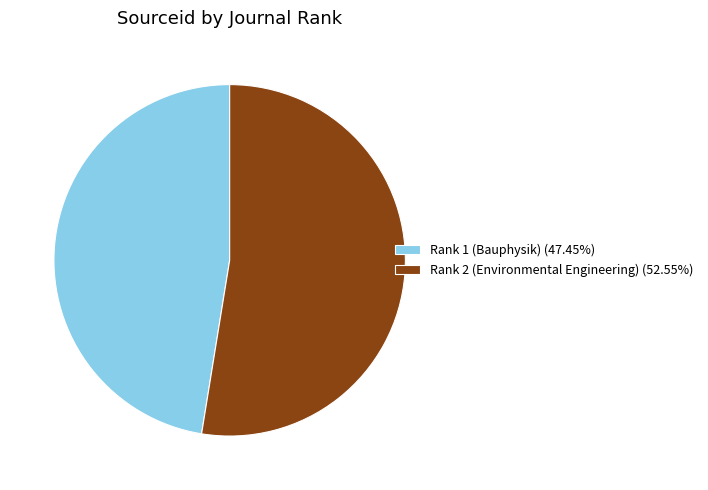

How many slices are in this pie chart?

2